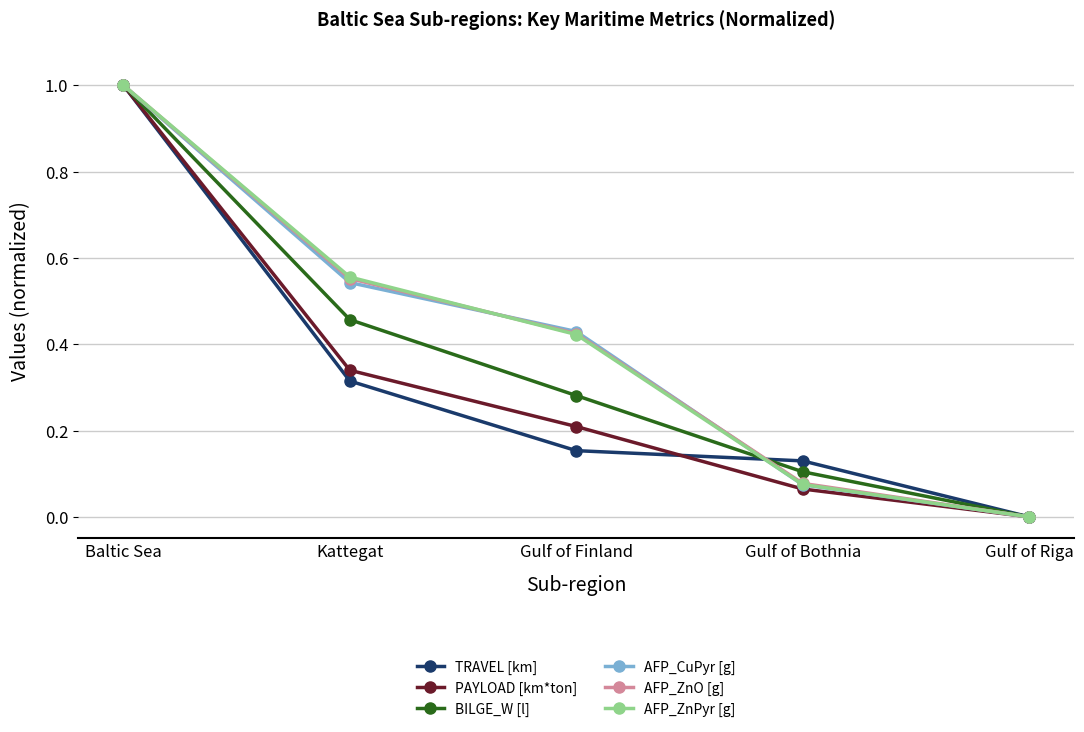

What is the sum of the AFP_CuPyr [g] values at Baltic Sea and Gulf of Riga?

1.0